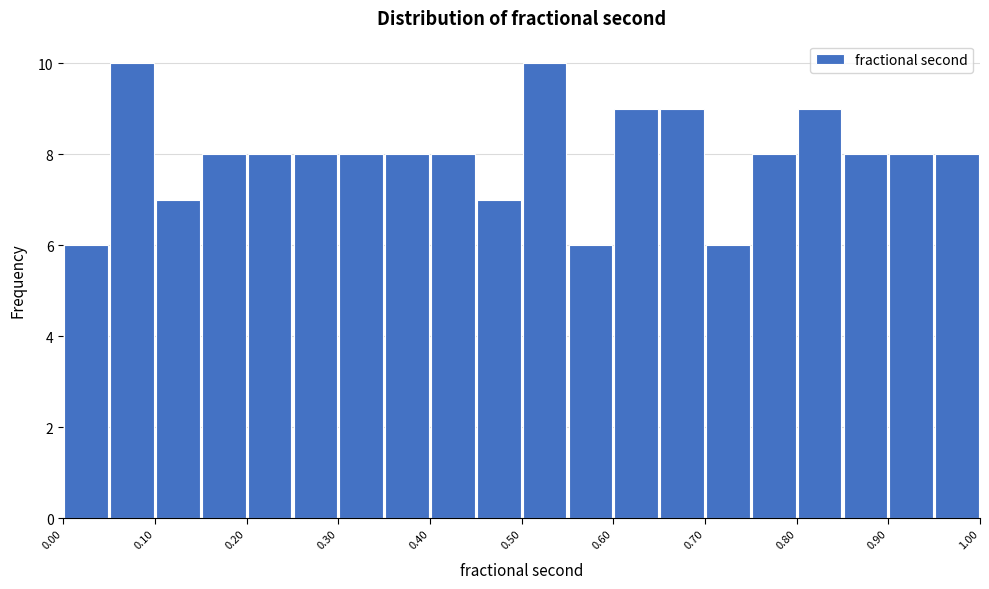

Reading left to right, transcribe this chart: for each bar, give the range it covers on the x-axis and its height. The values are not printed on the chart, so give them approximately, as read against the axis.

0.00 to 0.05: 6
0.05 to 0.10: 10
0.10 to 0.15: 7
0.15 to 0.20: 8
0.20 to 0.25: 8
0.25 to 0.30: 8
0.30 to 0.35: 8
0.35 to 0.40: 8
0.40 to 0.45: 8
0.45 to 0.50: 7
0.50 to 0.55: 10
0.55 to 0.60: 6
0.60 to 0.65: 9
0.65 to 0.70: 9
0.70 to 0.75: 6
0.75 to 0.80: 8
0.80 to 0.85: 9
0.85 to 0.90: 8
0.90 to 0.95: 8
0.95 to 1.00: 8